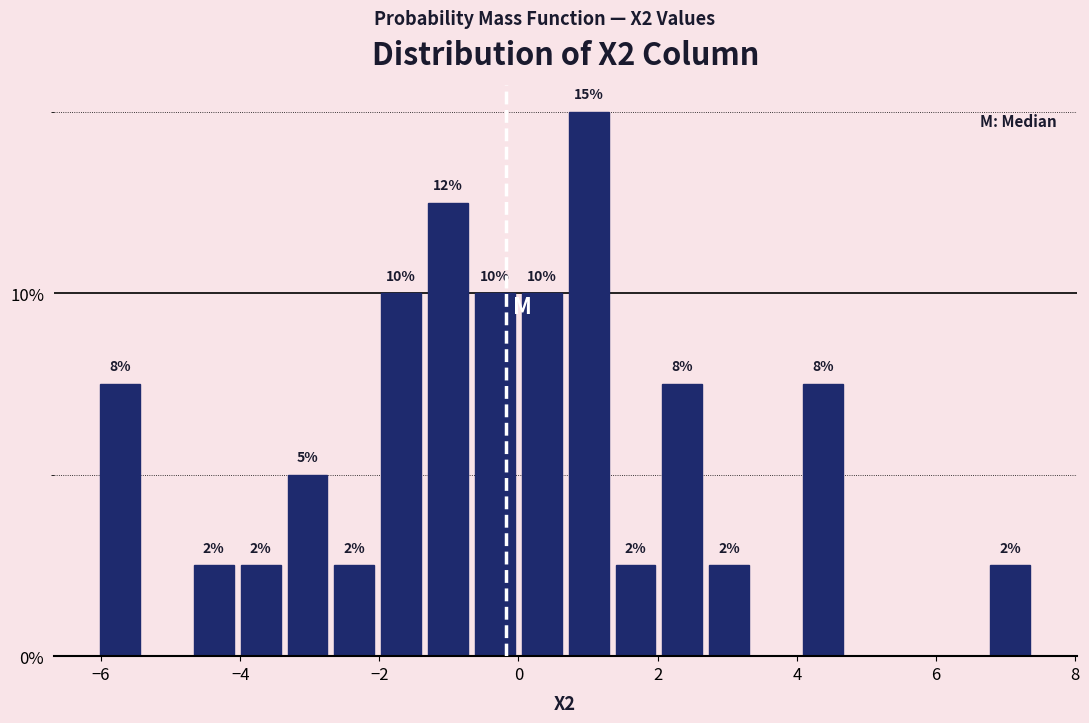

Read against the x-axis, roughly where is the centre of the tallest bar?

1.0